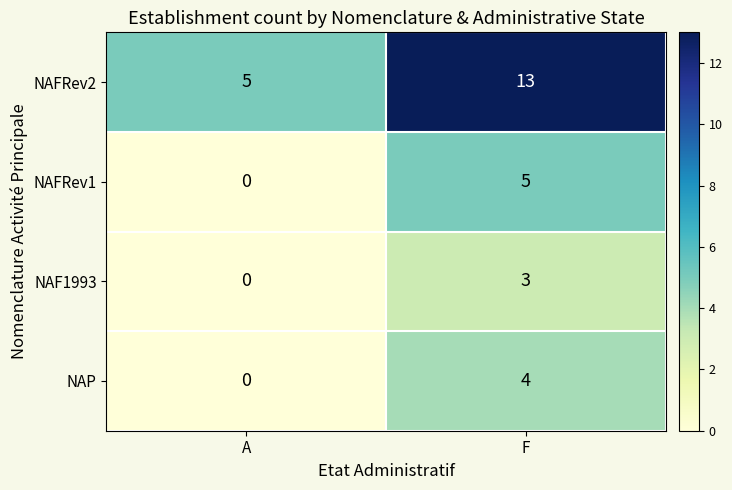

Where is NAFRev1 nearest to the value 2?

A